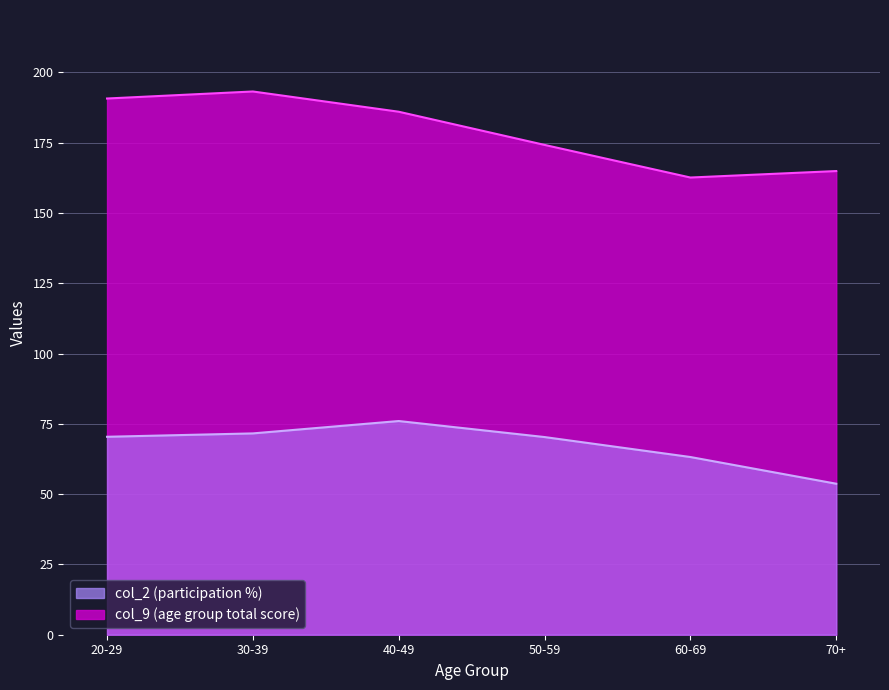

The col_2 series shows 86.5 at 70+. True or false?

False